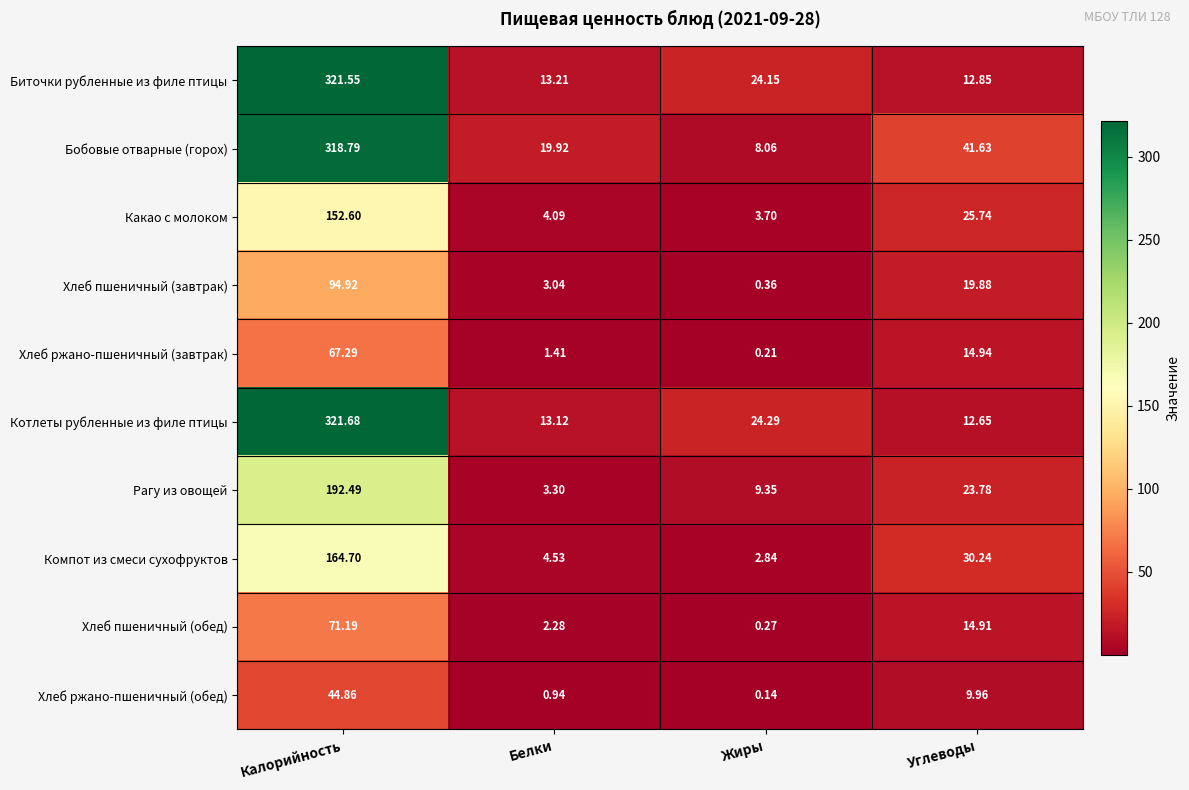

How many distinct data groups are displayed?

10